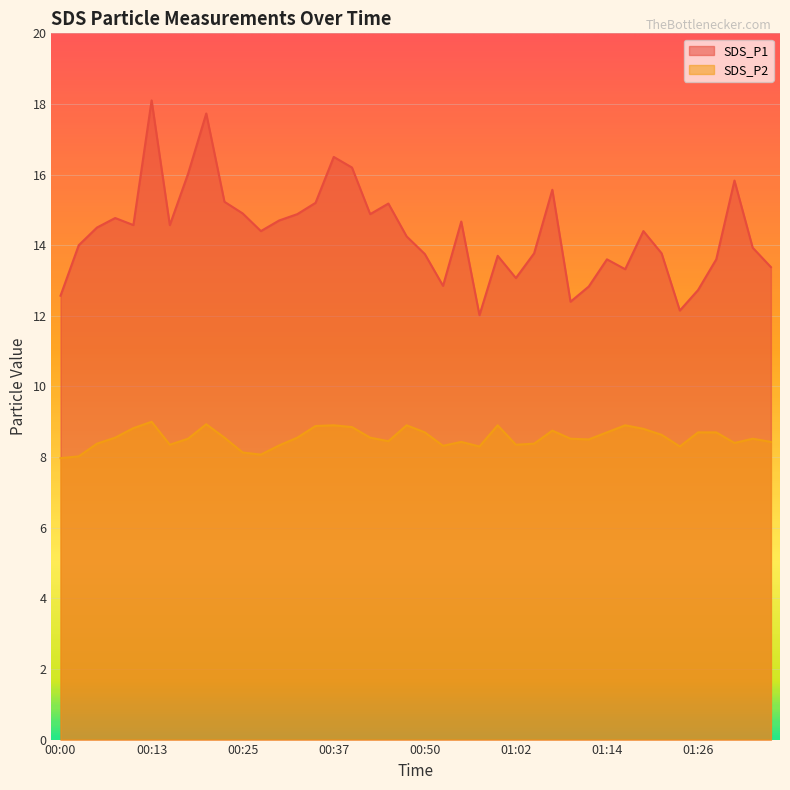

Reading left to right, extract all data points from this chart.

SDS_P1: 00:00=12.6	00:03=14.0	00:05=14.5	00:08=14.8	00:10=14.6	00:13=18.1	00:15=14.6	00:18=16.0	00:20=17.7	00:23=15.2	00:25=14.9	00:28=14.4	00:30=14.7	00:32=14.9	00:35=15.2	00:37=16.5	00:40=16.2	00:42=14.9	00:45=15.2	00:47=14.2	00:50=13.8	00:52=12.8	00:55=14.7	00:57=12.0	00:59=13.7	01:02=13.1	01:04=13.8	01:07=15.6	01:09=12.4	01:12=12.8	01:14=13.6	01:17=13.3	01:19=14.4	01:22=13.8	01:24=12.2	01:26=12.7	01:29=13.6	01:31=15.8	01:34=13.9	01:36=13.4
SDS_P2: 00:00=8.0	00:03=8.0	00:05=8.4	00:08=8.6	00:10=8.8	00:13=9.0	00:15=8.3	00:18=8.5	00:20=8.9	00:23=8.6	00:25=8.1	00:28=8.1	00:30=8.3	00:32=8.6	00:35=8.9	00:37=8.9	00:40=8.8	00:42=8.6	00:45=8.4	00:47=8.9	00:50=8.7	00:52=8.3	00:55=8.4	00:57=8.3	00:59=8.9	01:02=8.3	01:04=8.4	01:07=8.8	01:09=8.5	01:12=8.5	01:14=8.7	01:17=8.9	01:19=8.8	01:22=8.6	01:24=8.3	01:26=8.7	01:29=8.7	01:31=8.4	01:34=8.5	01:36=8.4